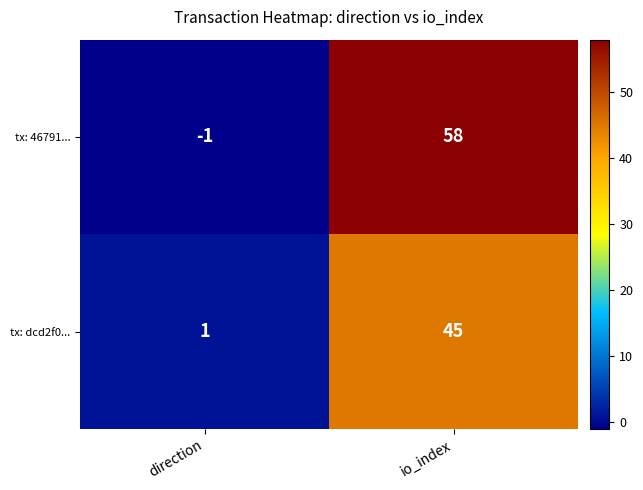

Rank the series at direction from lowest to highest value.

tx: 46791..., tx: dcd2f0...